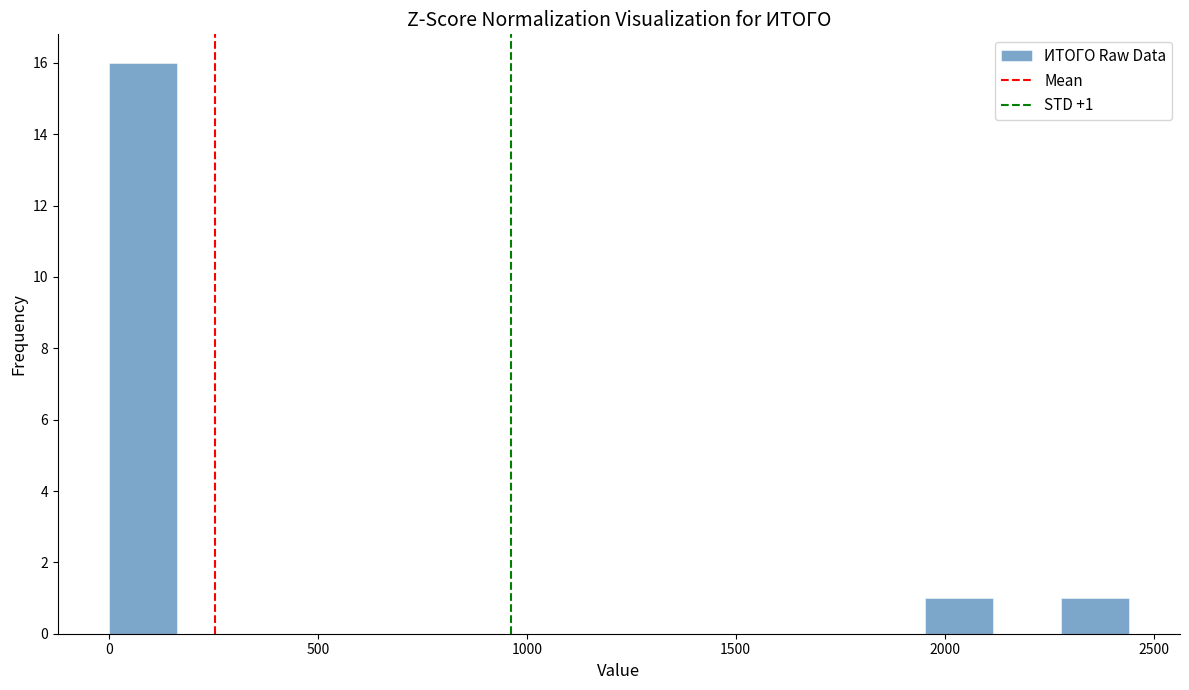

Read against the x-axis, roughly where is the centre of the tallest bar?

100